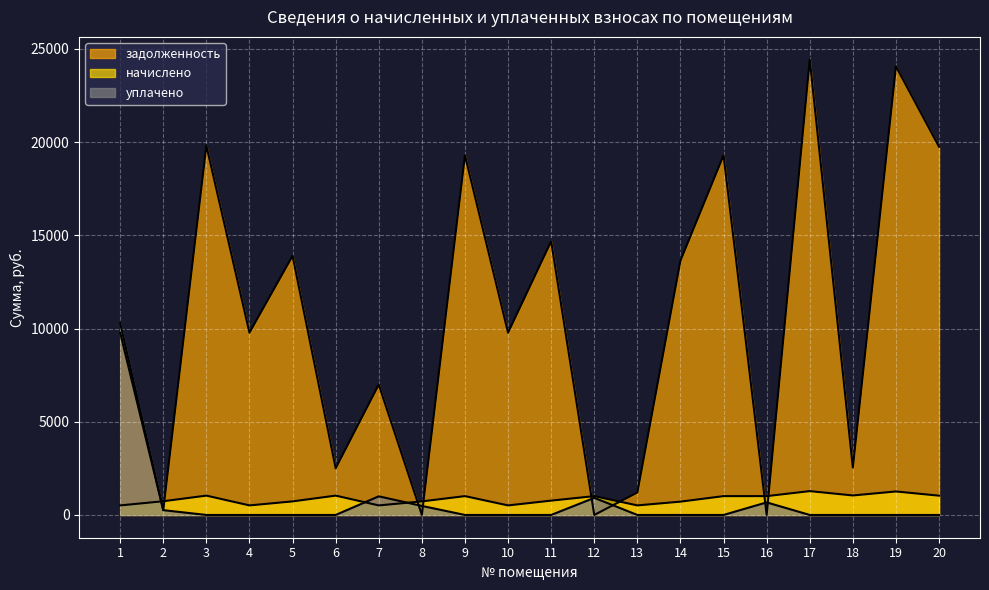

At how many categories does at least one series exceed 15649?

6